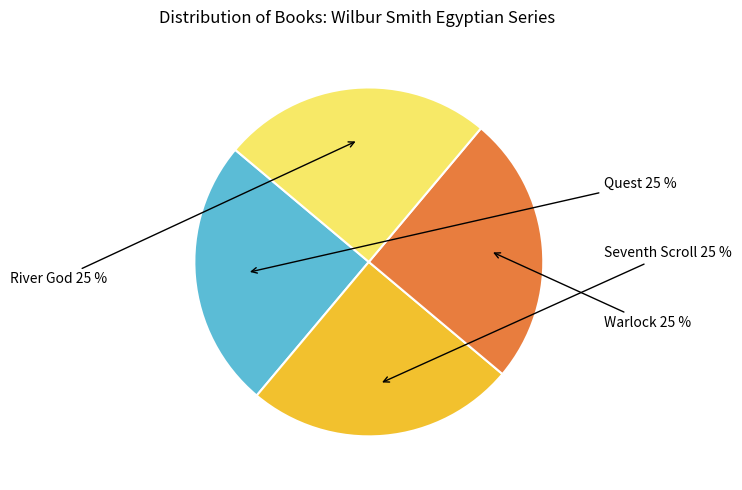

Is Warlock the majority of the pie?

No